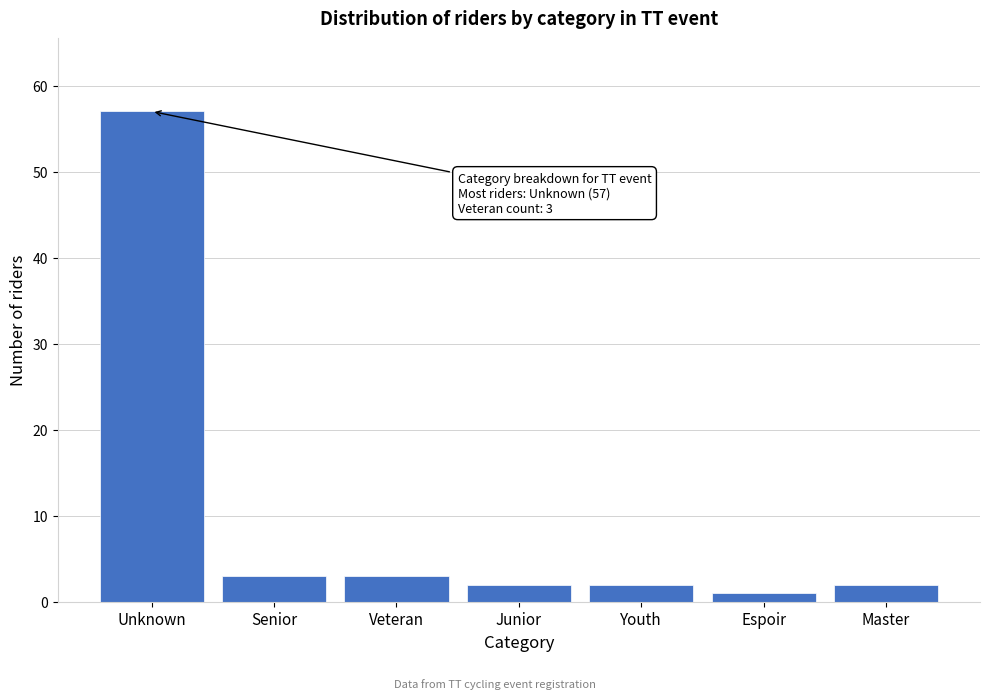

Reading left to right, list all the values displayed in this chart.

Unknown=57	Senior=3	Veteran=3	Junior=2	Youth=2	Espoir=1	Master=2